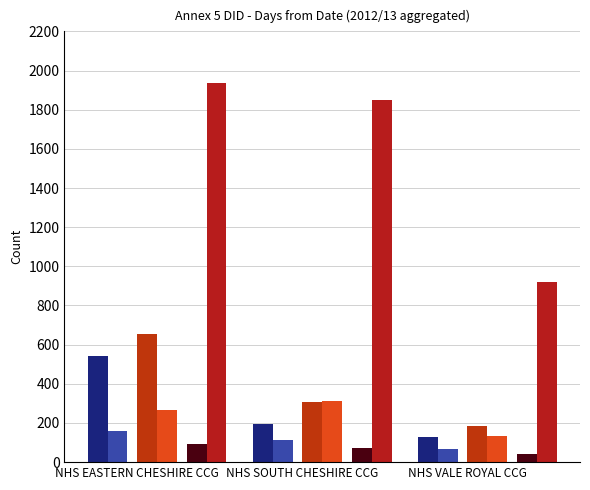

Reading right to left, extract all data points from this chart.

0-7 days: 130	195	540
8-14 days: 65	115	160
15-31 days: 185	305	655
32-42 days: 135	310	265
43-62 days: 40	70	95
Total: 920	1850	1935